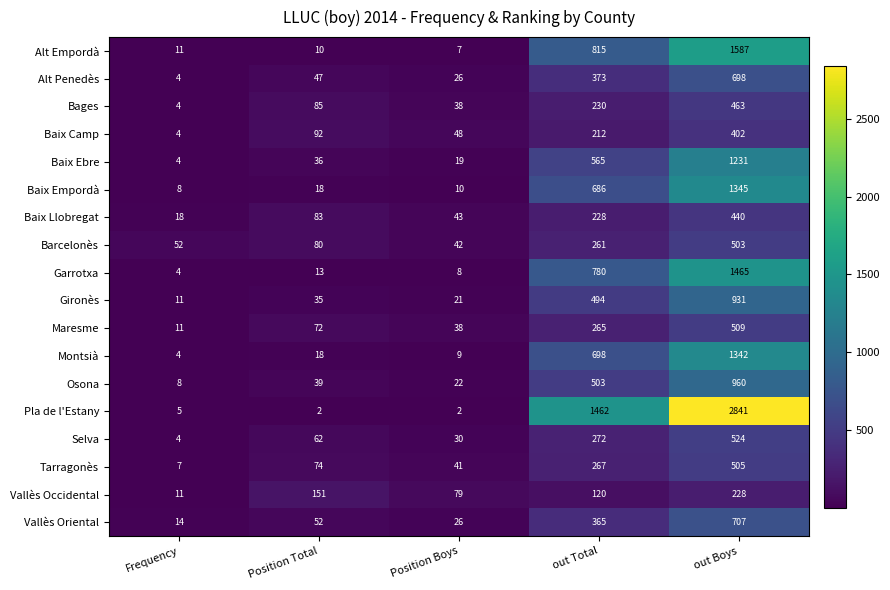

Is it true that Baix Camp equals 92 at Position Total?

True